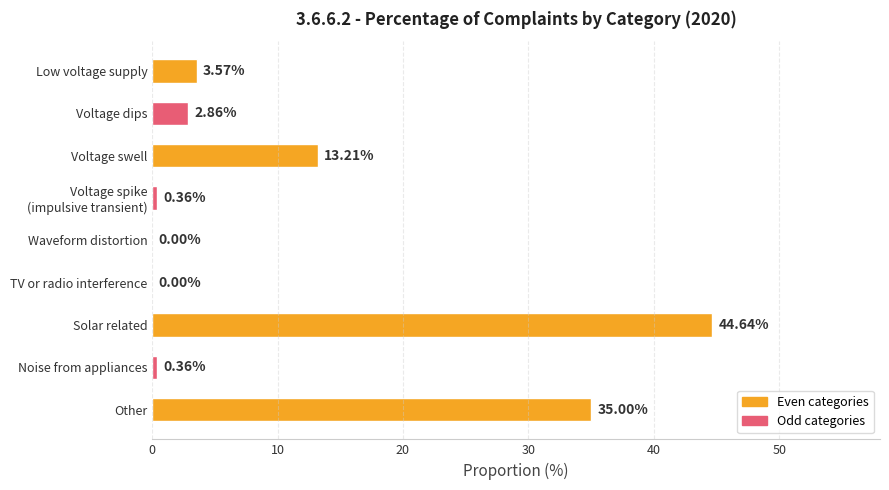

At which label is the value closest to 22?

Voltage swell